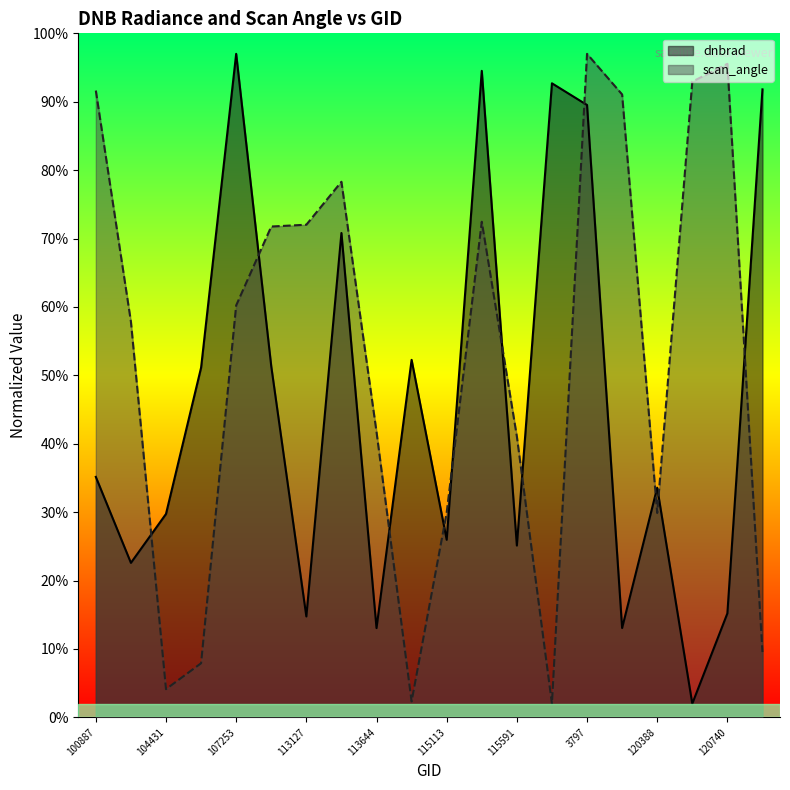

What is the maximum value shown in the chart?

97.0